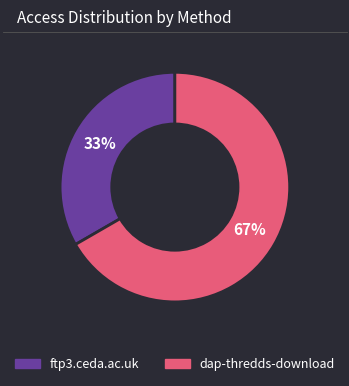

What is the ratio of the value at ftp3.ceda.ac.uk to the value at dap-thredds-download?

0.5